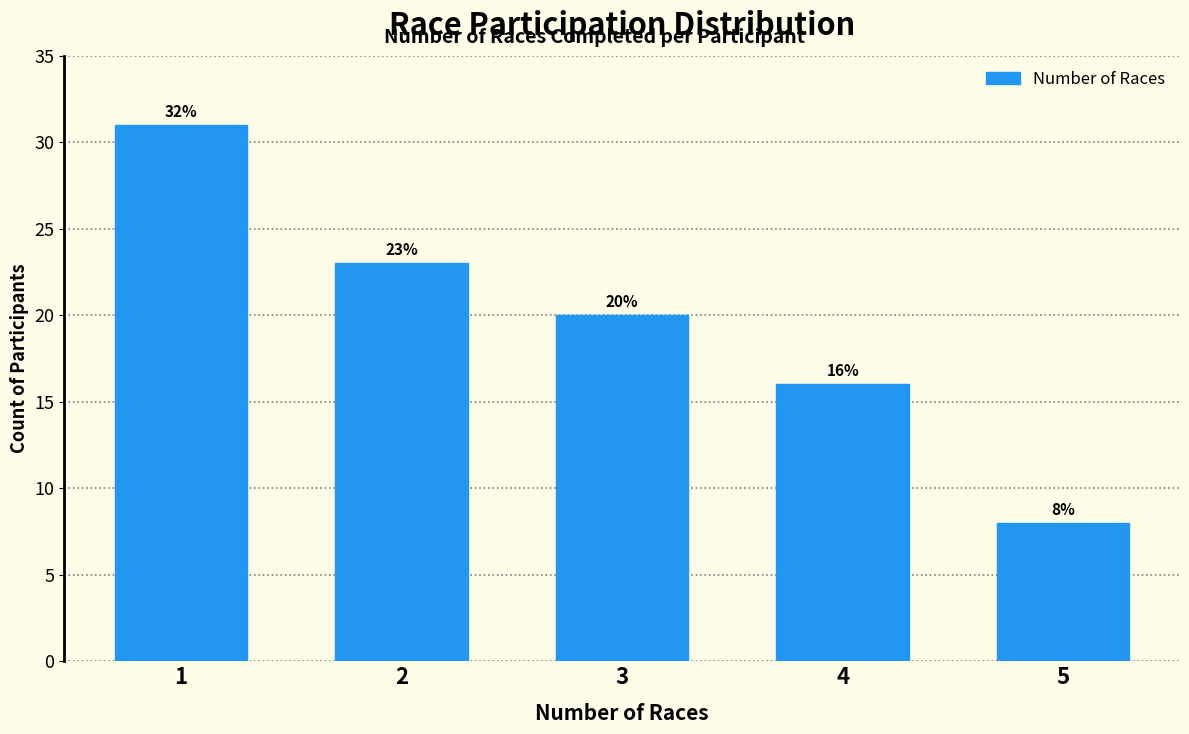

Reading right to left, extract all data points from this chart.

5=8	4=16	3=20	2=23	1=31